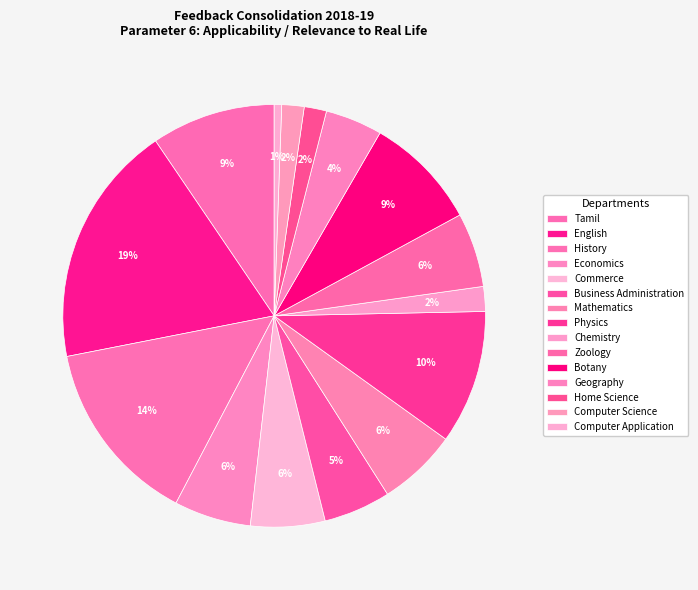

Rank the categories by value from lowest to highest.

Computer Application, Home Science, Computer Science, Chemistry, Geography, Business Administration, Commerce, Zoology, Economics, Mathematics, Botany, Tamil, Physics, History, English